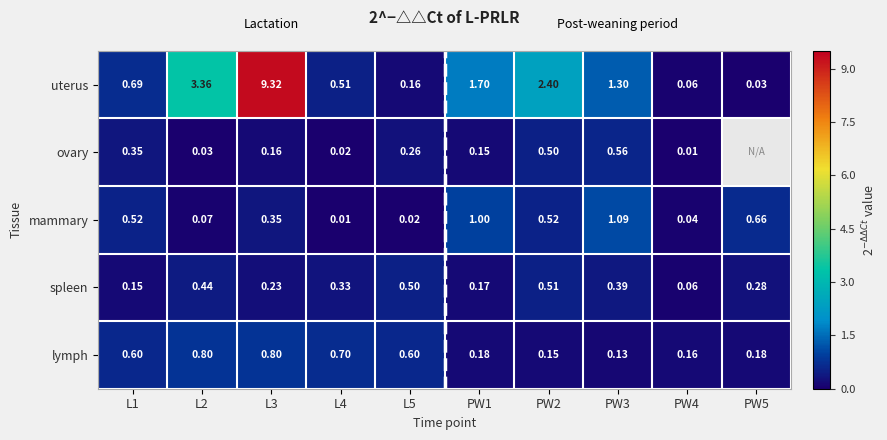

At L5, list the series in order from smallest to largest.

mammary, uterus, ovary, spleen, lymph